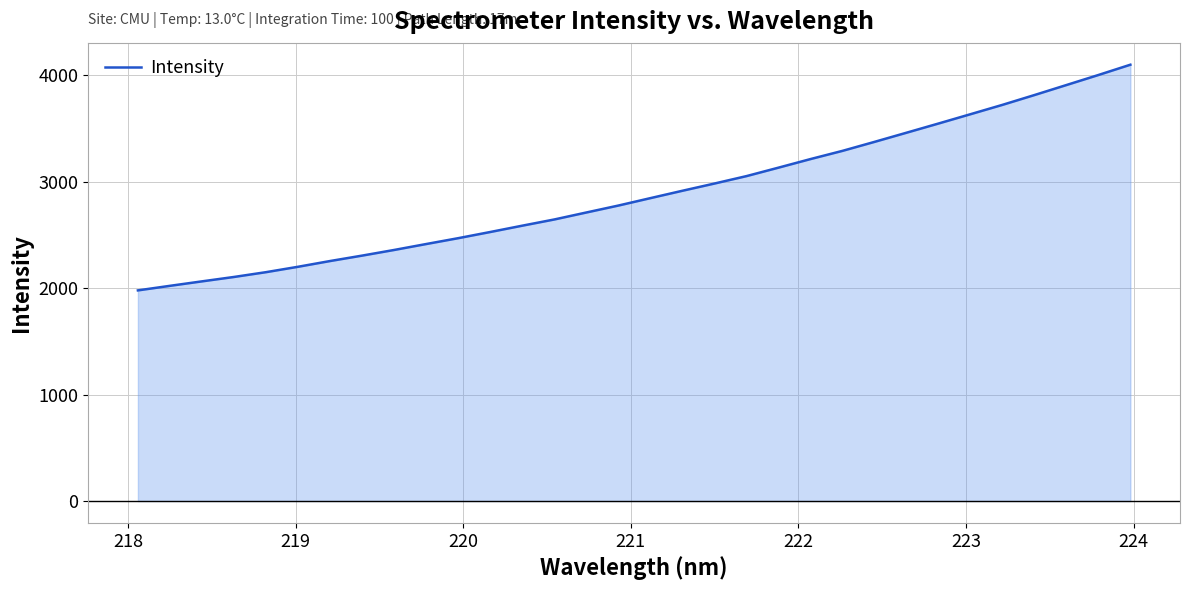

Count the number of data series in this chart.

1